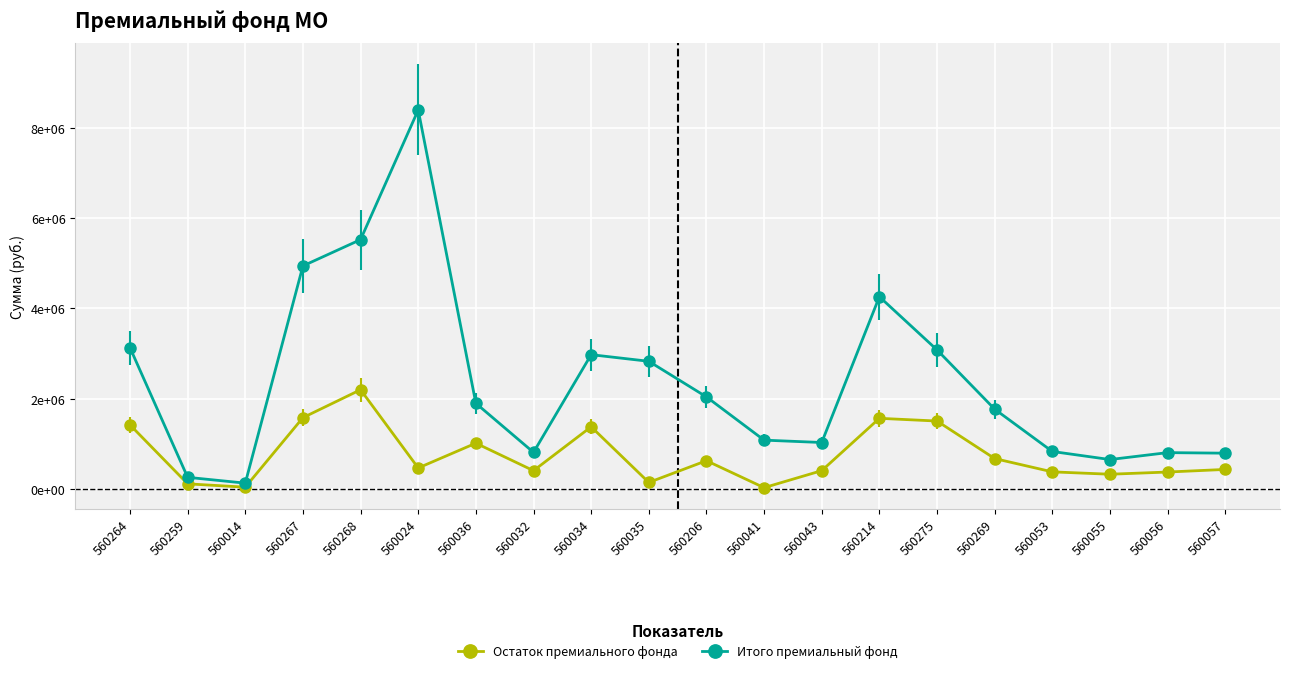

Reading right to left, what are all the values shown in this chart?

Остаток премиального фонда: 560057=439222	560056=381596	560055=332953	560053=385297	560269=679408	560275=1509576	560214=1569983	560043=412165	560041=35632	560206=632522	560035=151401	560034=1382415	560032=411662	560036=1019983	560024=471371	560268=2202272	560267=1584591	560014=46624	560259=120487	560264=1424934
Итого премиальный фонд: 560057=798635	560056=810909	560055=657740	560053=836238	560269=1772540	560275=3083152	560214=4259854	560043=1034756	560041=1087139	560206=2043938	560035=2831362	560034=2977702	560032=816836	560036=1901876	560024=8391123	560268=5522880	560267=4941082	560014=135914	560259=264615	560264=3131773